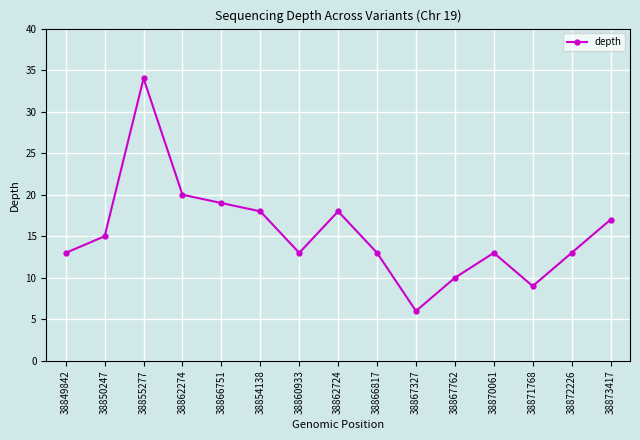

What is the ratio of the value at 38866751 to the value at 38871768?

2.1